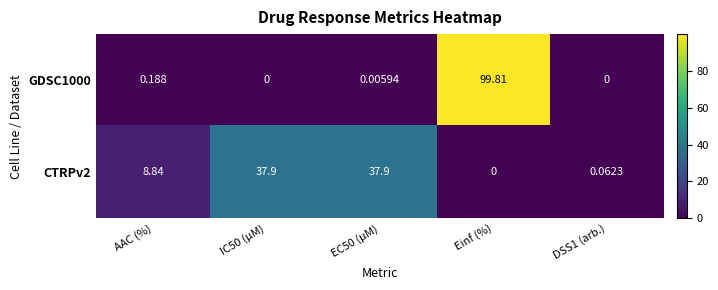

Where is CTRPv2 nearest to the value 18?

AAC (%)